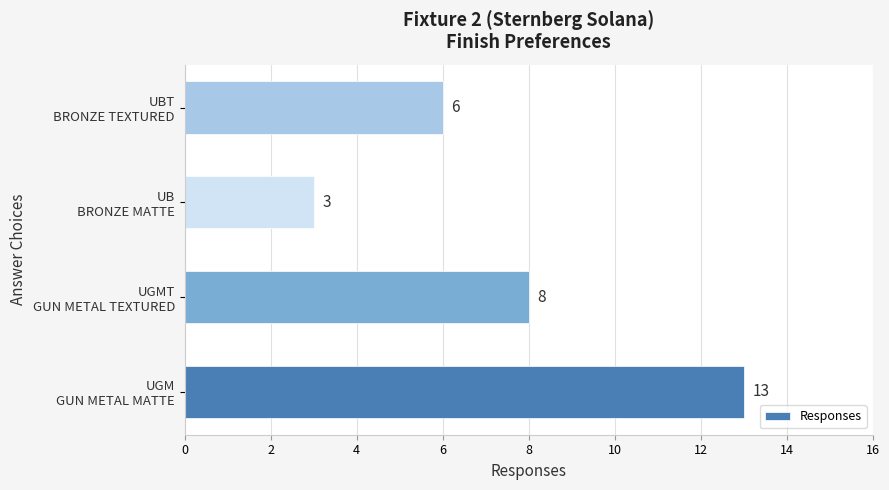

What is the difference between the maximum and minimum values?

10